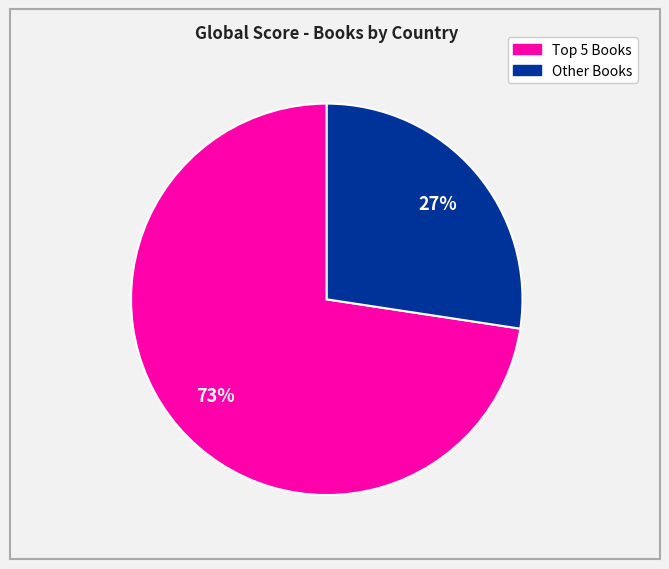

To the nearest percent, what is the average slice percentage?

50%